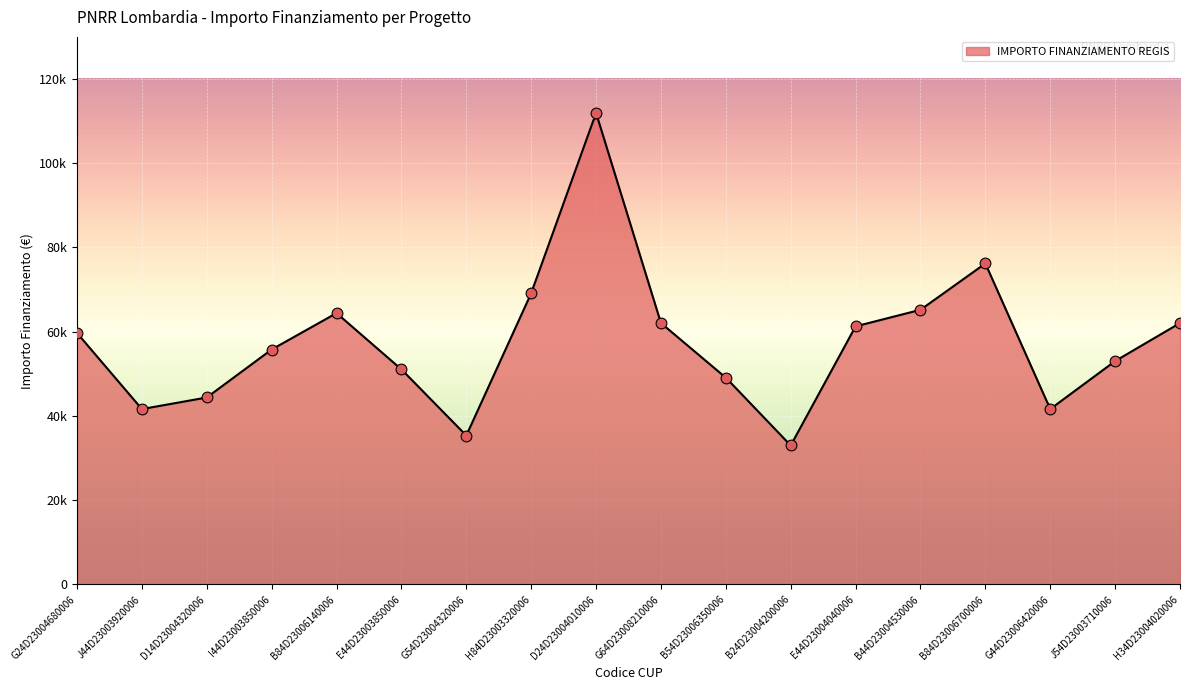

What is the change in value from H84D23003320006 to D24D23004010006?

+42815.6